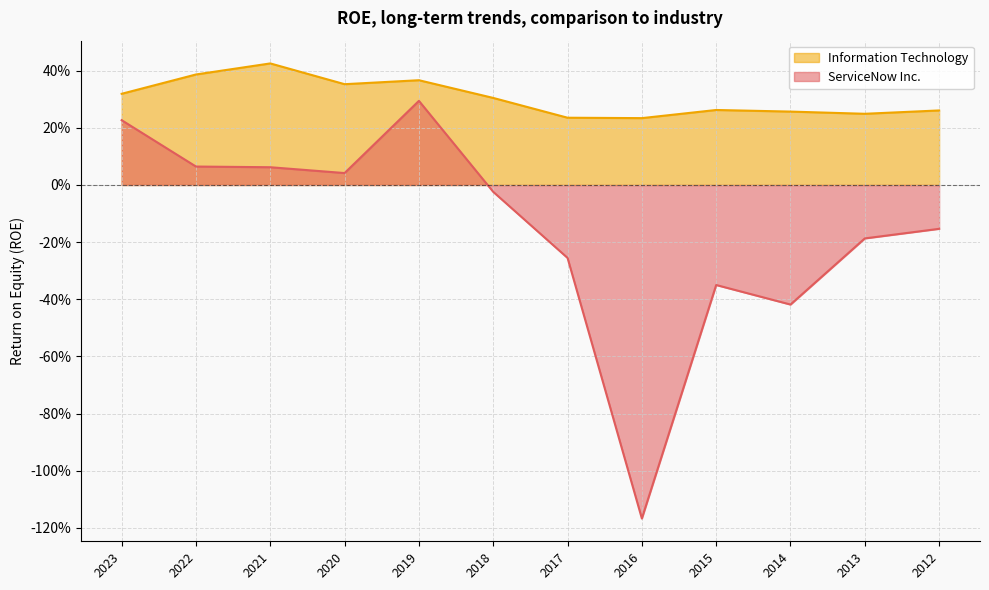

Reading left to right, list all the values displayed in this chart.

ServiceNow Inc.: 0.2	0.1	0.1	0.0	0.3	-0.0	-0.3	-1.2	-0.4	-0.4	-0.2	-0.2
Information Technology: 0.3	0.4	0.4	0.4	0.4	0.3	0.2	0.2	0.3	0.3	0.2	0.3